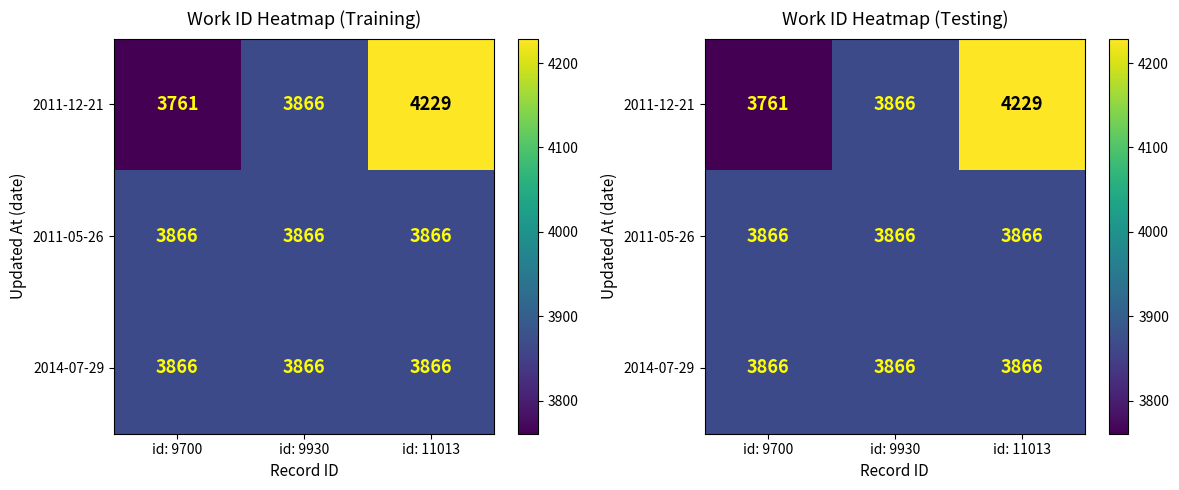

List the series in order of their peak value, highest first.

2011-12-21, 2011-05-26, 2014-07-29